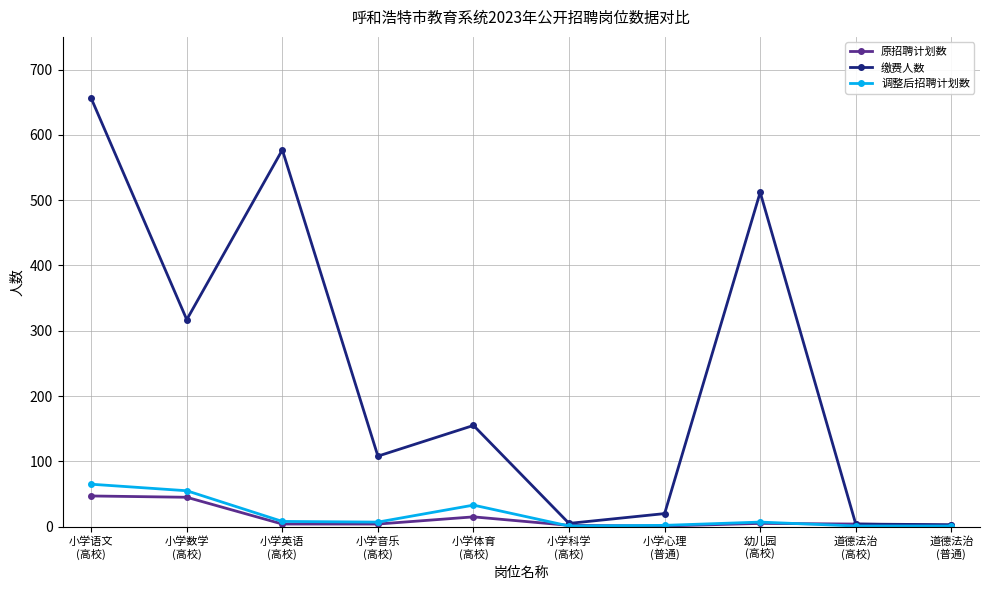

Which series has the largest range (max minus min)?

缴费人数